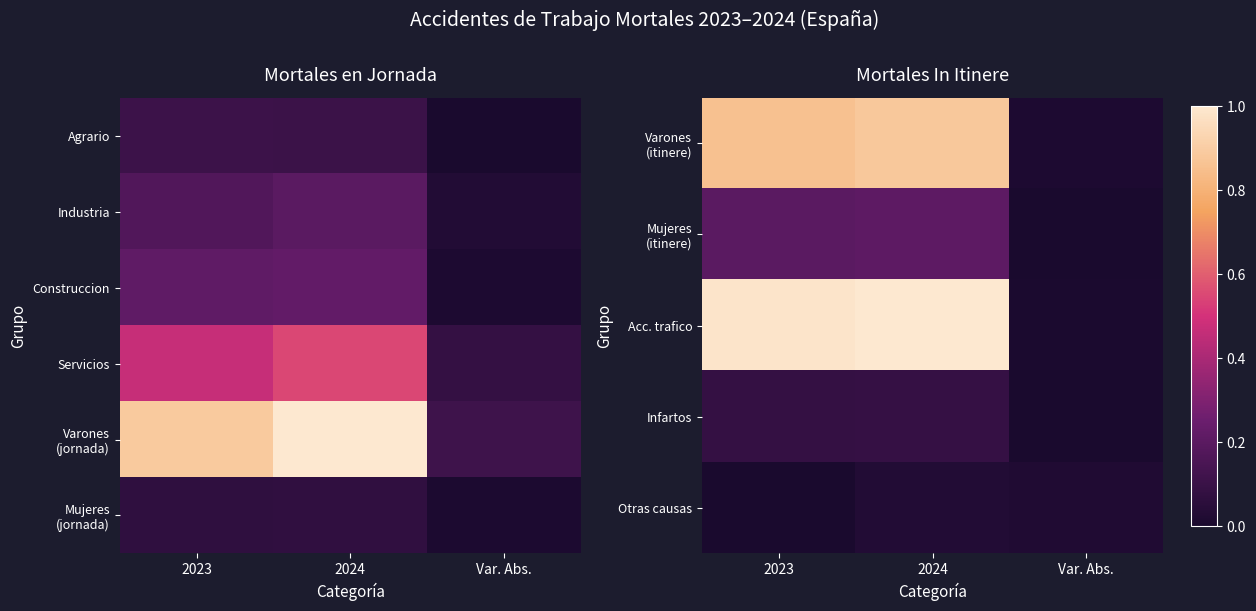

Which has a higher value, Var. Abs. or 2024?

2024